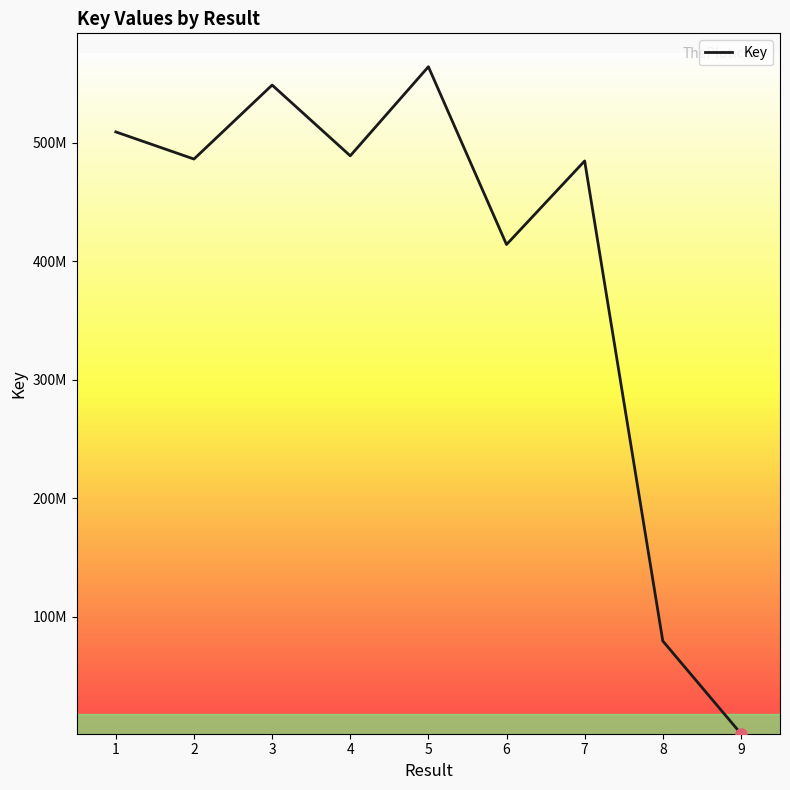

Rank the categories by value from highest to lowest.

5, 3, 1, 4, 2, 7, 6, 8, 9